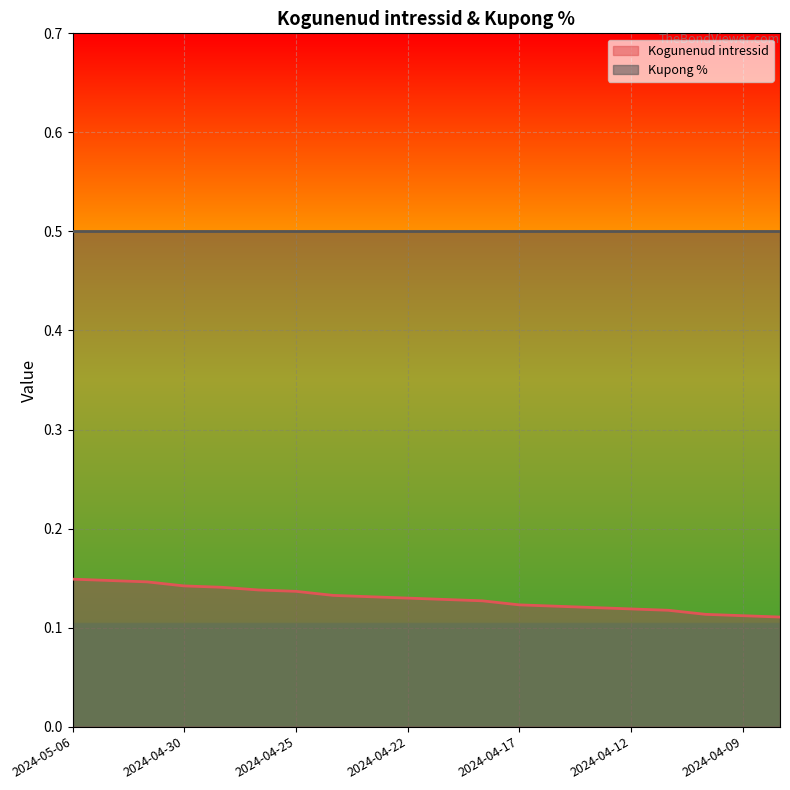

Where is the data nearest to the value 0?

2024-04-08